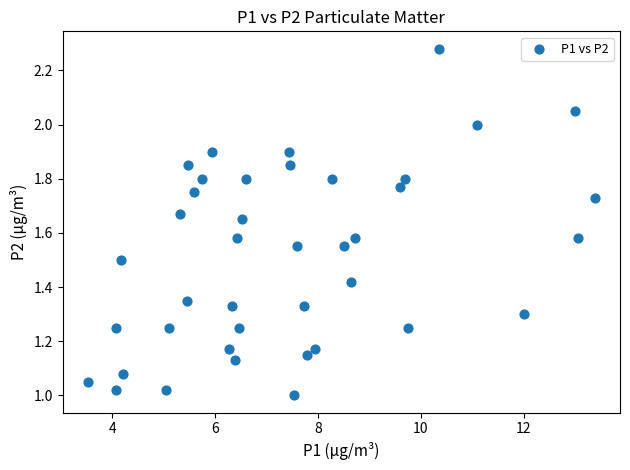

What is the range of X values (max minus min)?

9.9